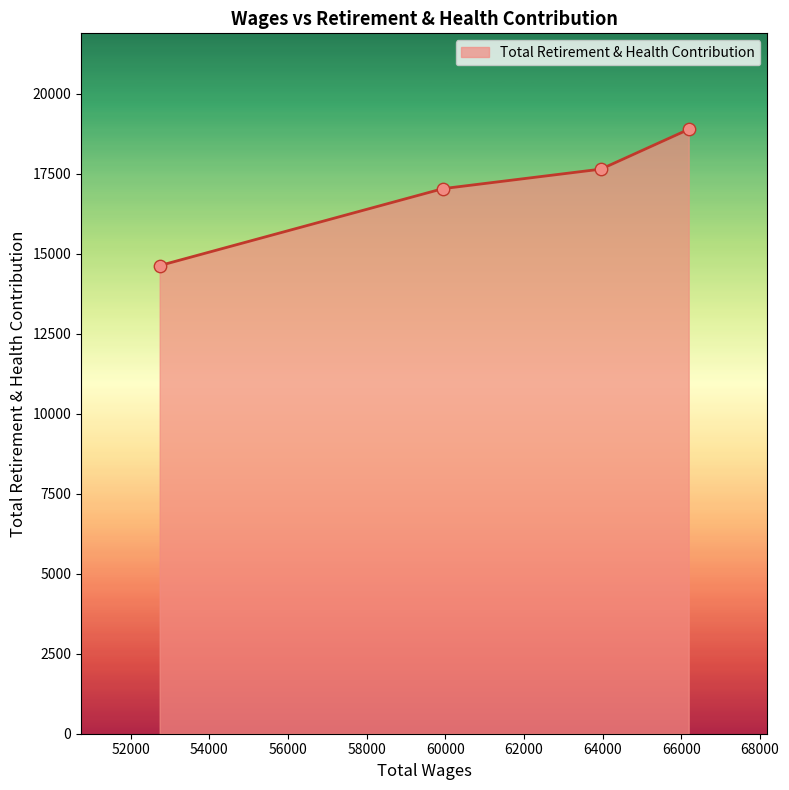

Between 59938.0 and 52736.0, which is larger?

59938.0